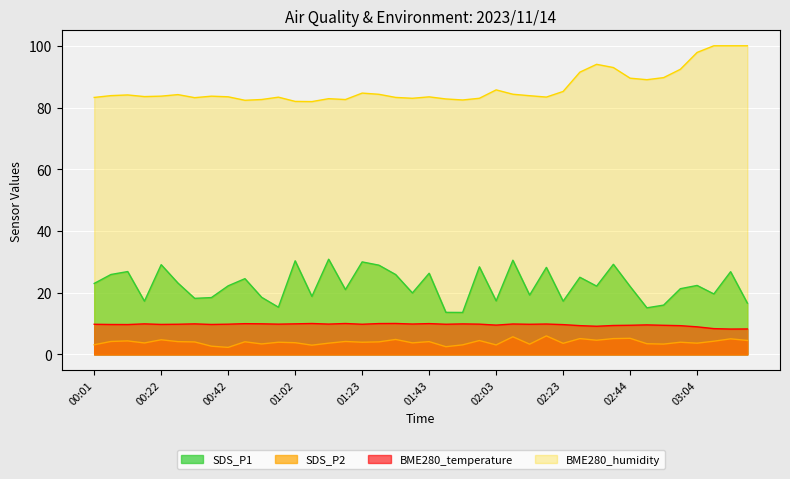

What is the difference between the second highest and minimum values in the BME280_humidity series?

18.1